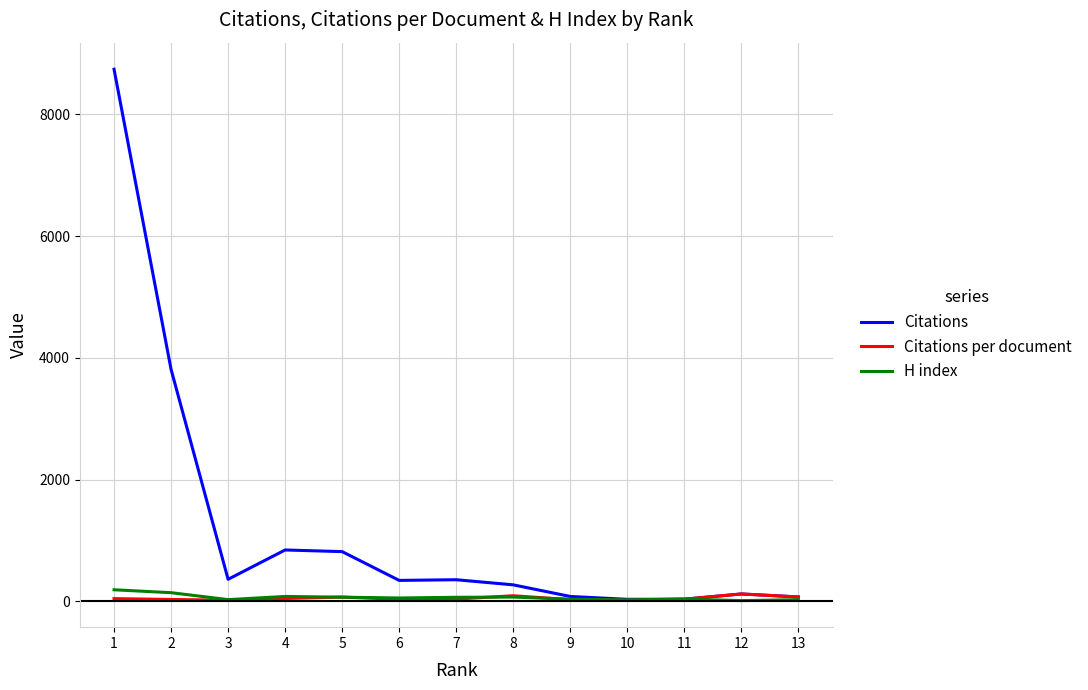

Is the value of Citations per document at 6 greater than the value of Citations at 8?

No